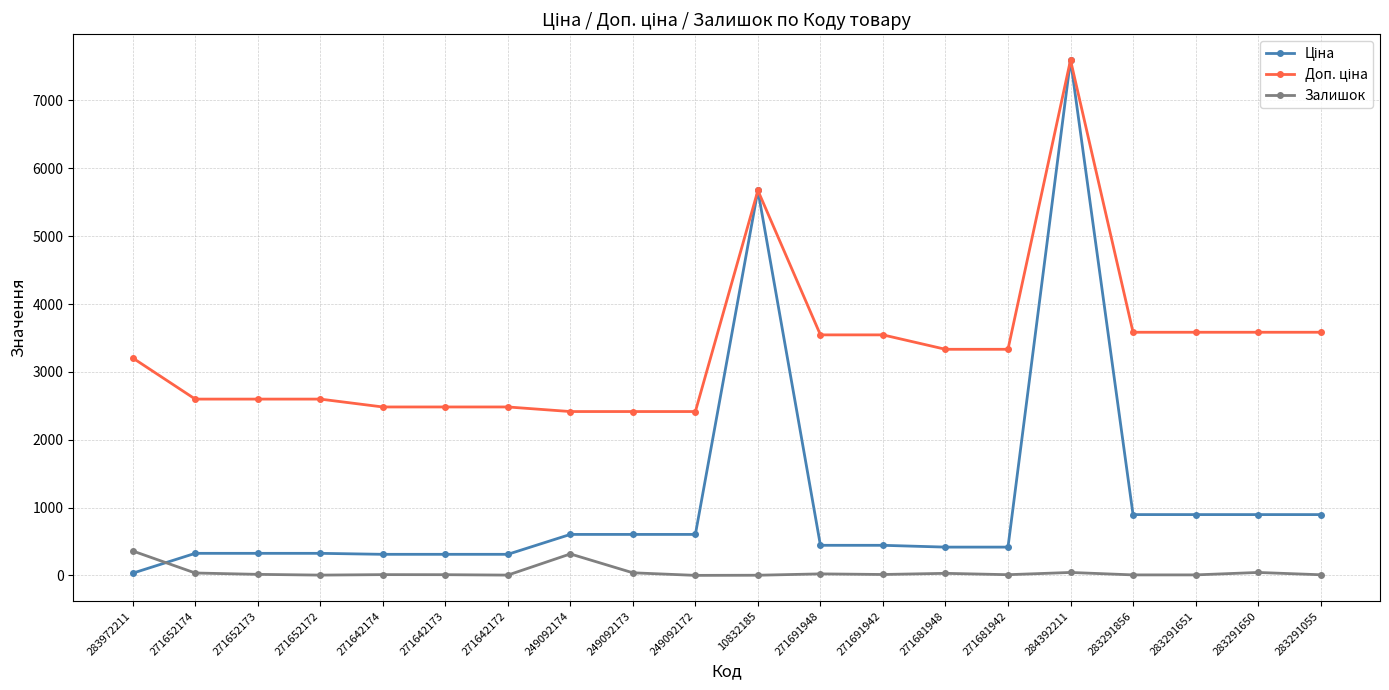

True or false: Залишок has more than 2 points higher than both neighbors.

True